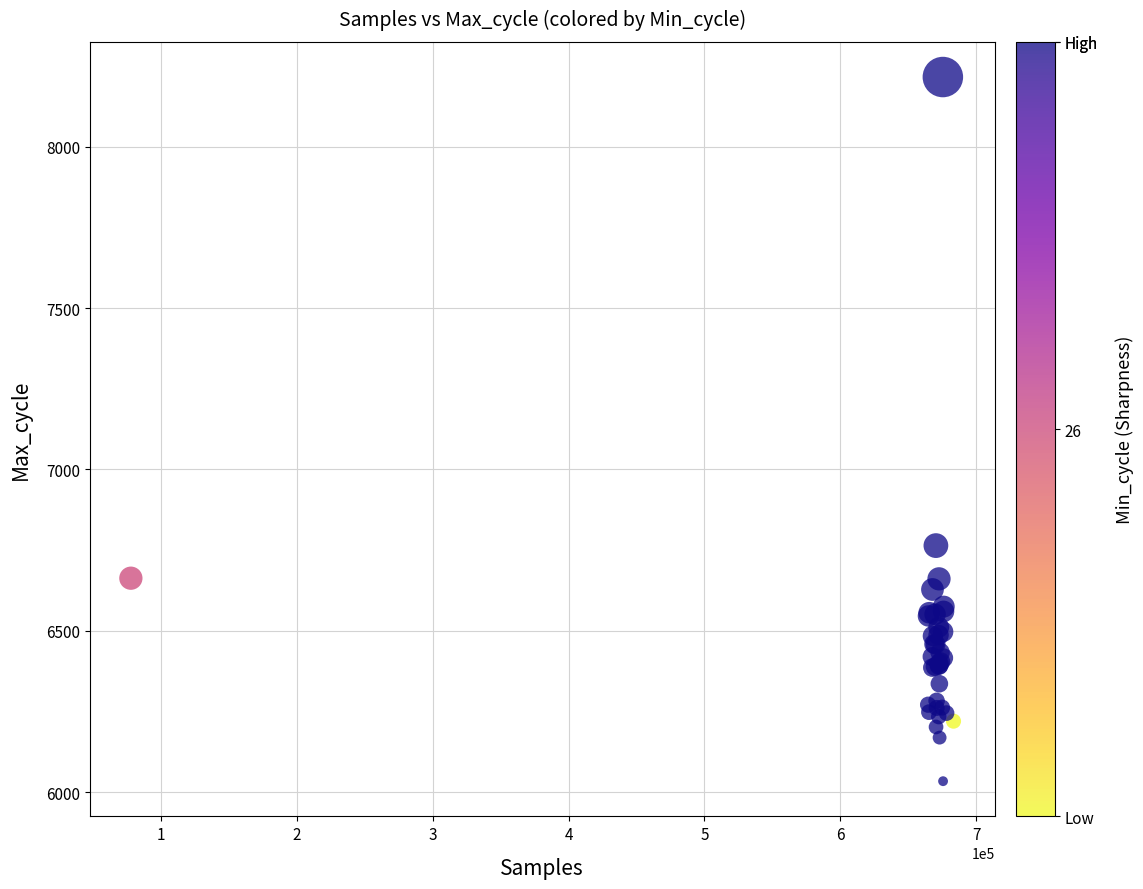

What Y value in the scatter plot is closest to 7125?

6764